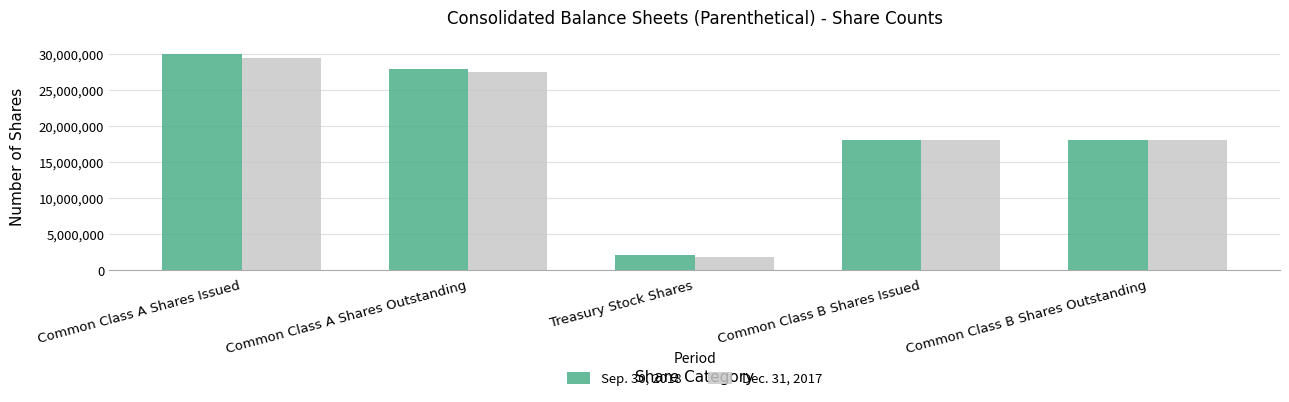

What is the sum of the Dec. 31, 2017 values at Common Class B Shares Outstanding and Common Class B Shares Issued?

36000000